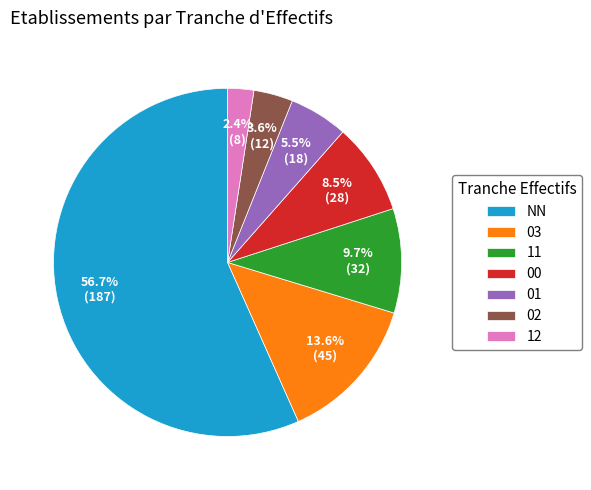

Is it true that 02 is 16% of the pie?

False